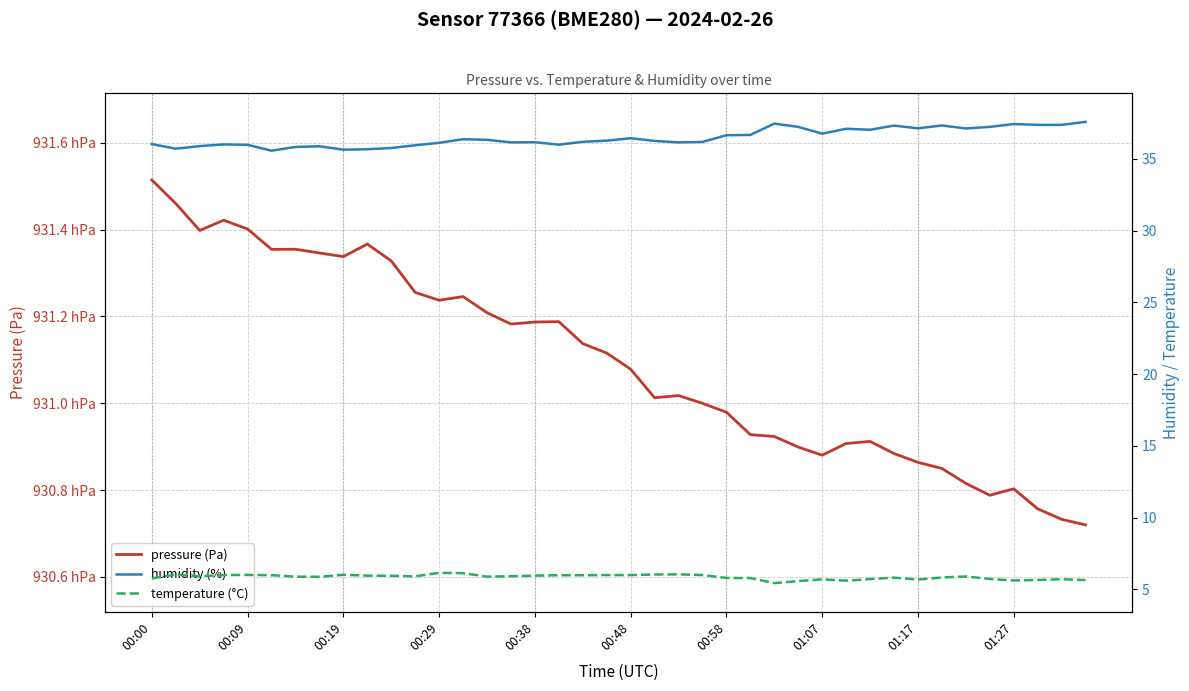

How many values in the humidity (%) series are below 36?

11